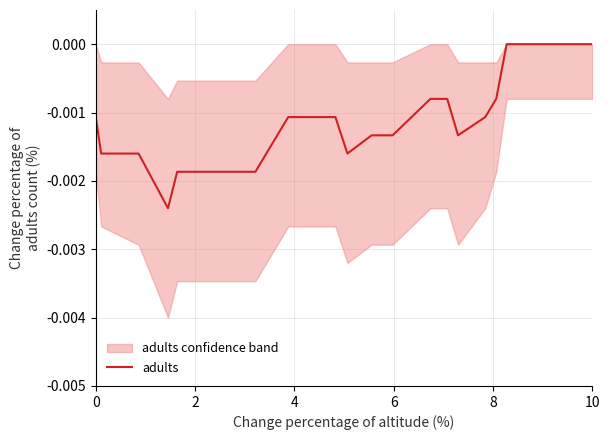

Is it true that the value at 17 is -0.0?

False